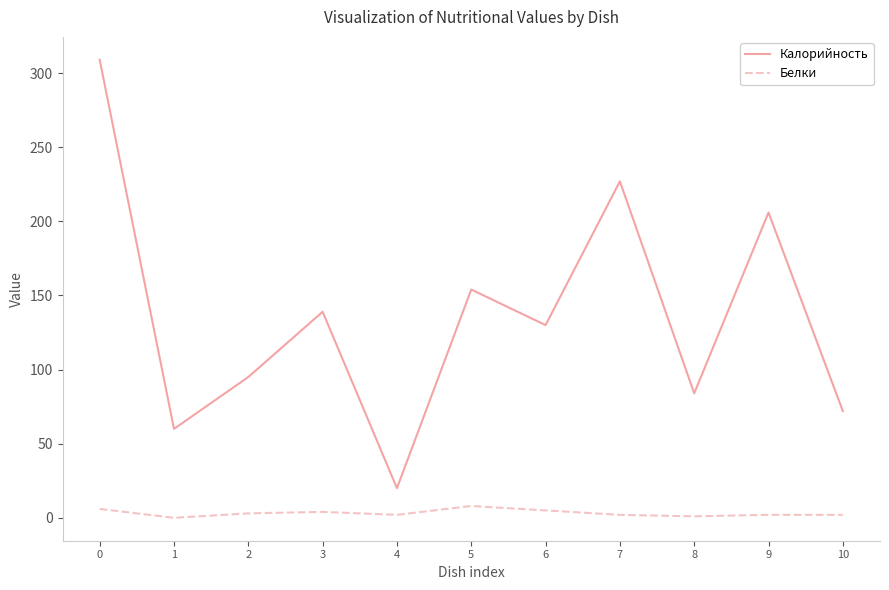

Rank the series at 7 from highest to lowest value.

Калорийность, Белки